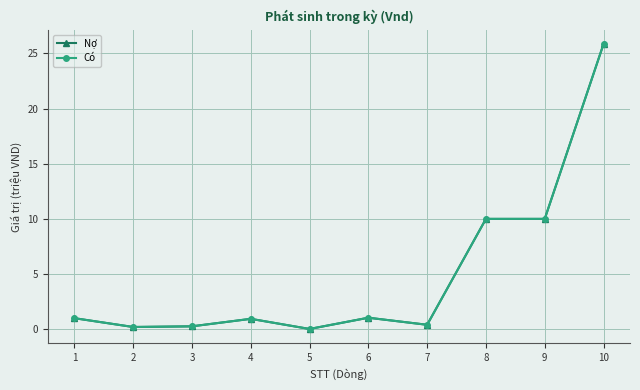

Does the chart have visible grid lines?

Yes